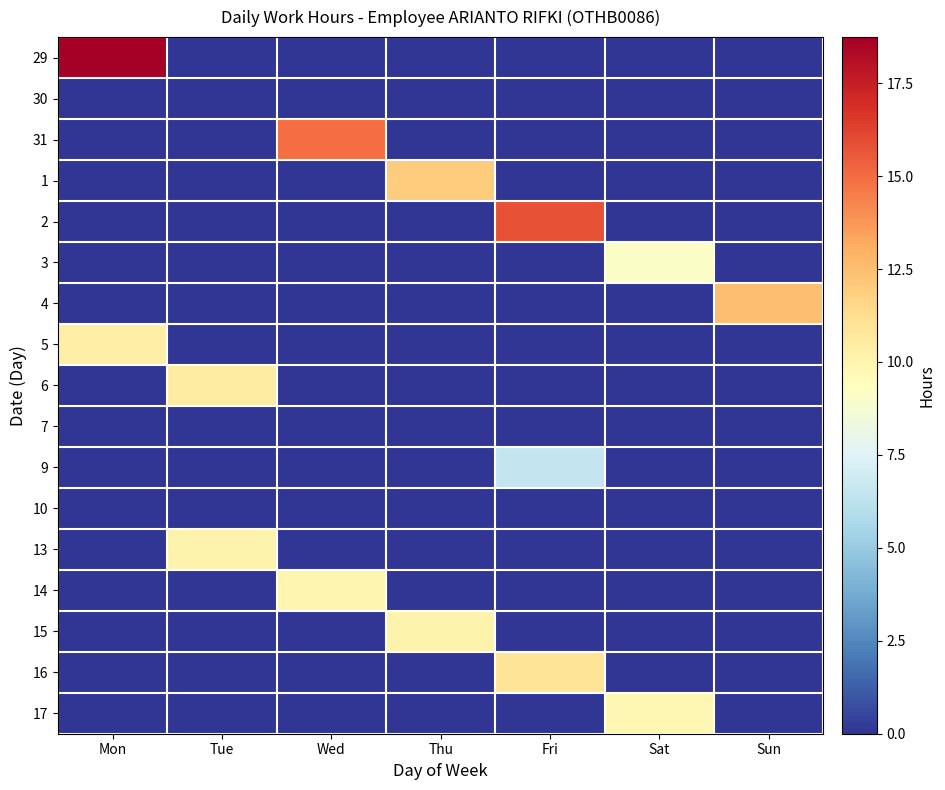

What is the total value across all series at Tue?

20.5